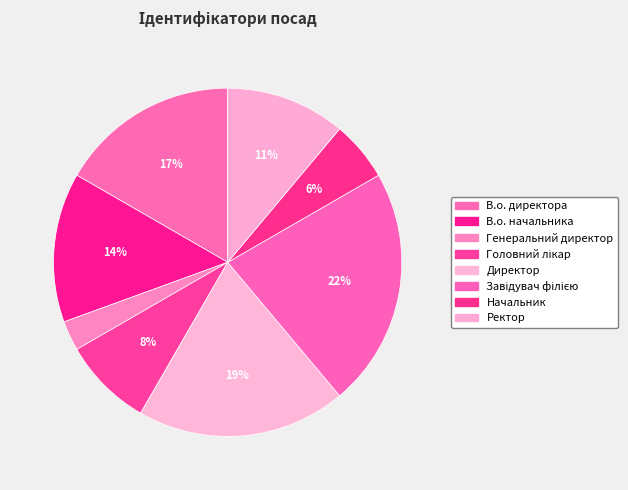

The Директор slice represents 19% of the pie. True or false?

True